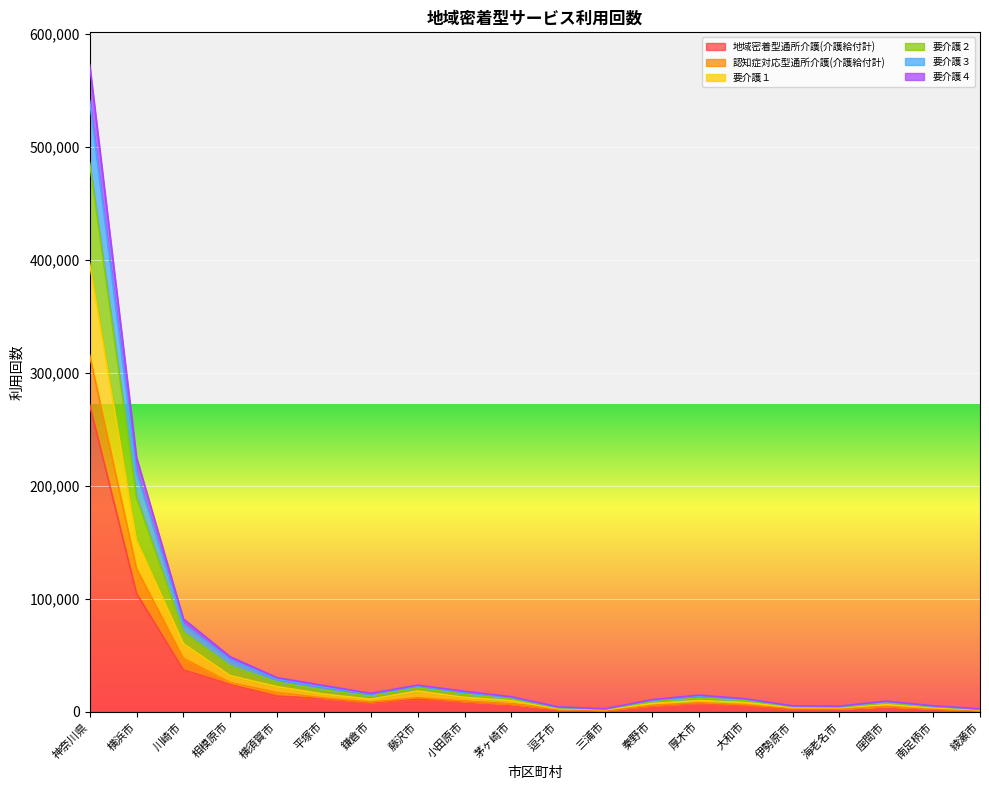

What is the spread (max minus min) of values at 伊勢原市?

2793